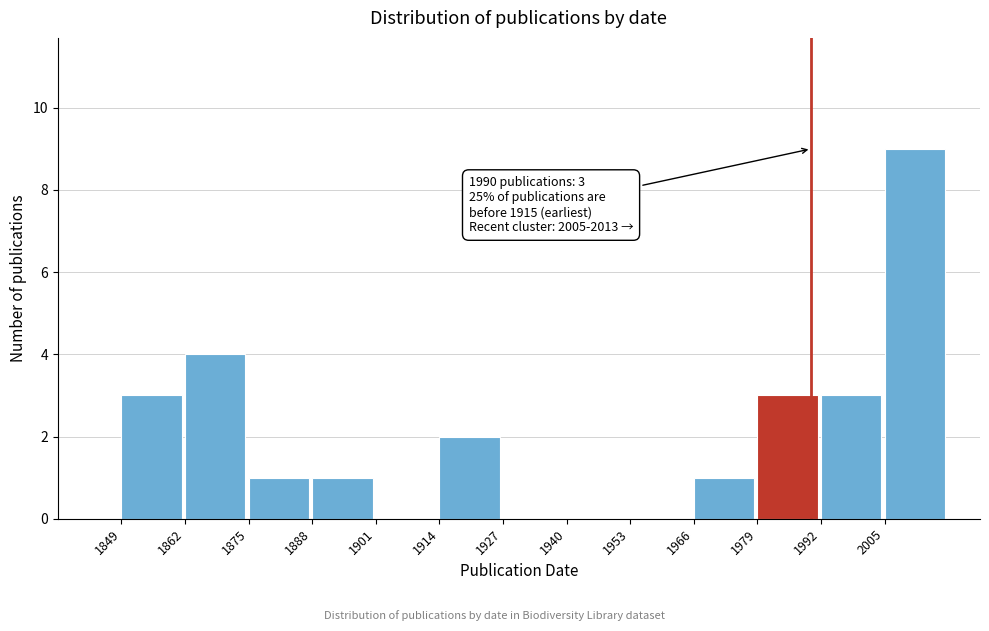

Which range on the x-axis has the tallest bar?

2005 to 2018